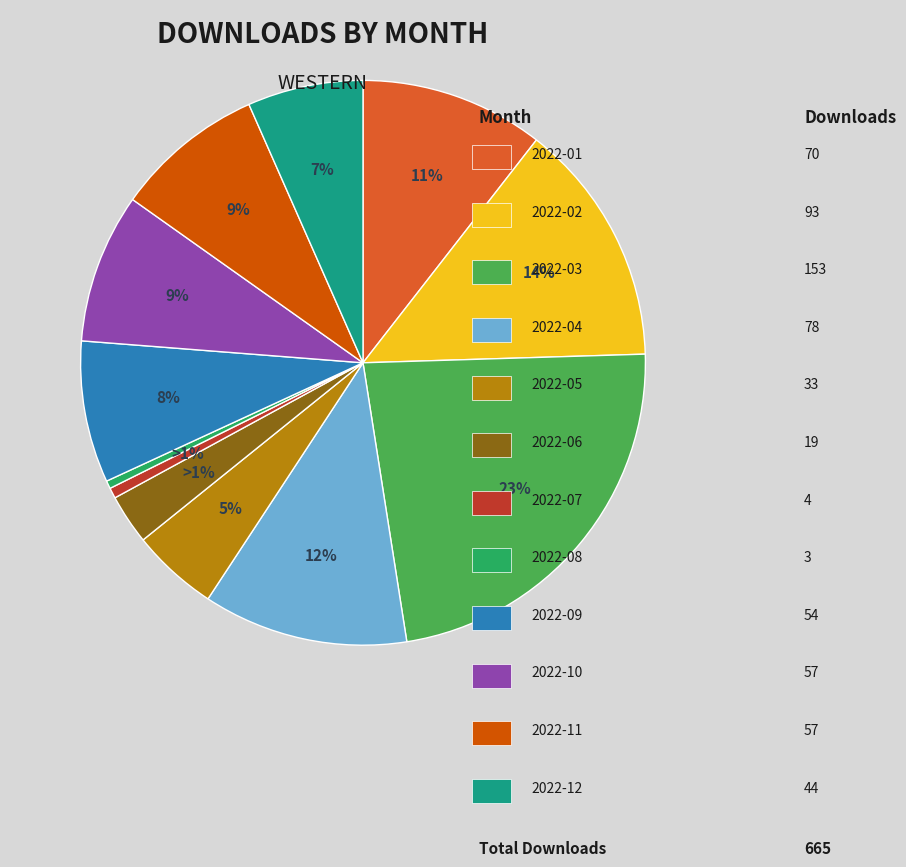

Is there any slice that represents more than half of the pie?

No